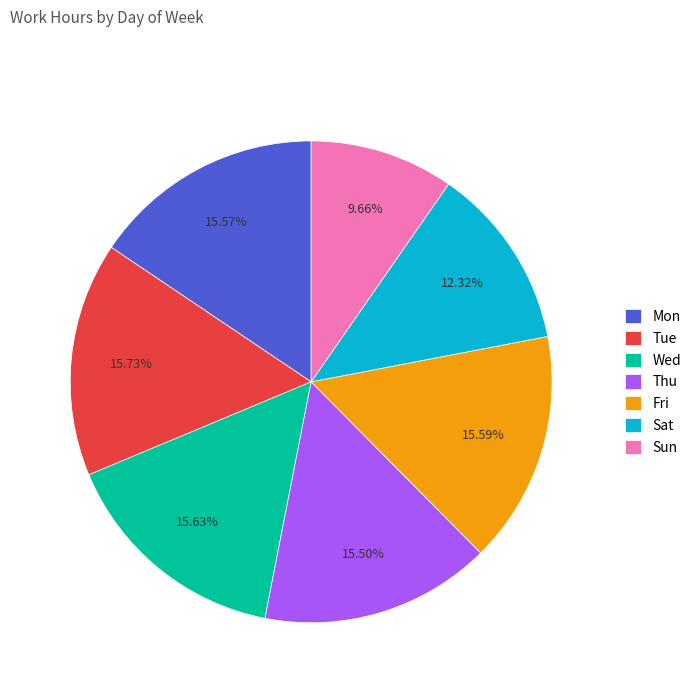

Does Sun account for over 50% of the chart?

No